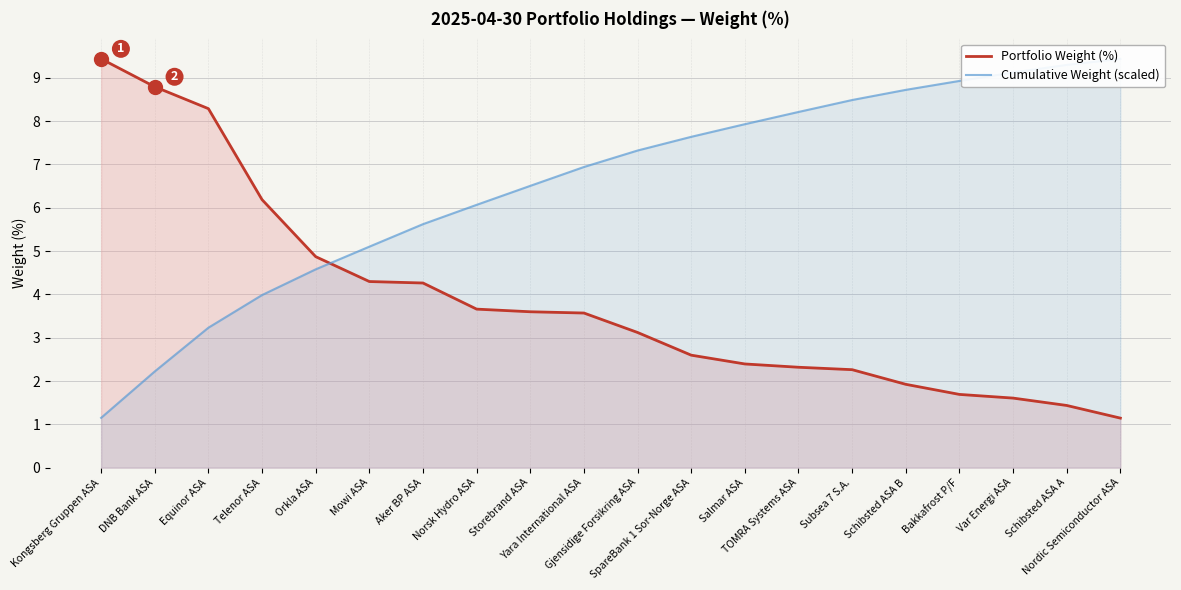

What is the difference between the second highest and minimum values in the Cumulative Weight (scaled) series?

8.1